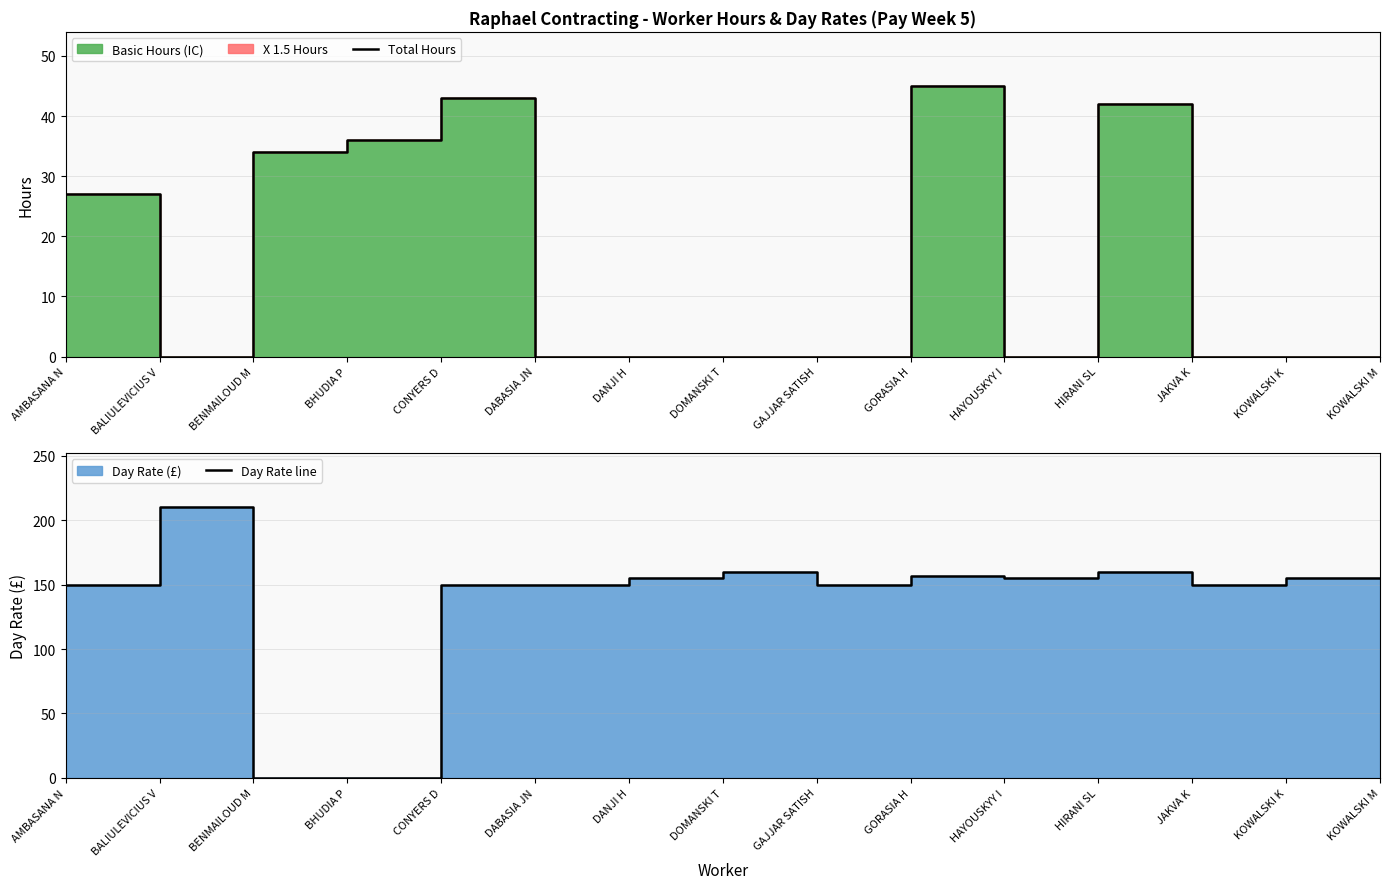

How many data points in Day Rate line are above 155?

4